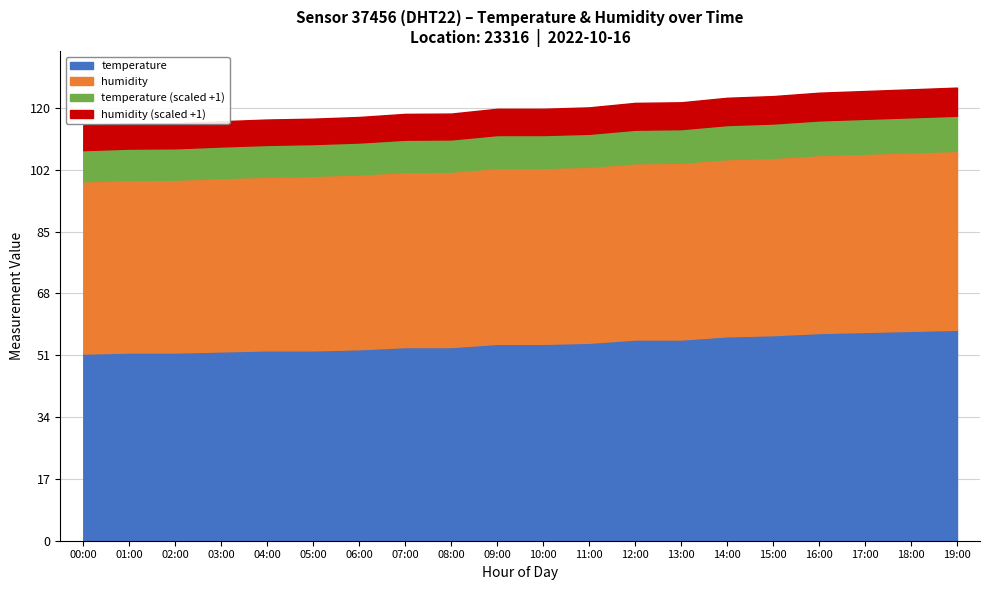

What is the lowest value of the temperature series?

51.9